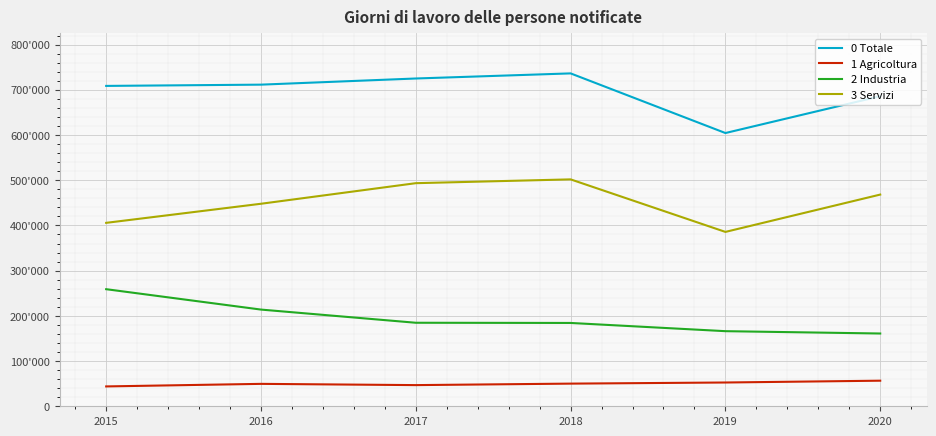

Does the chart have visible grid lines?

Yes